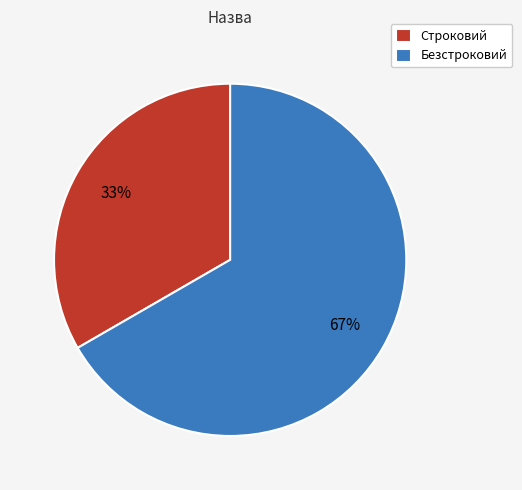

To the nearest percent, what percentage of the pie is Безстроковий?

67%